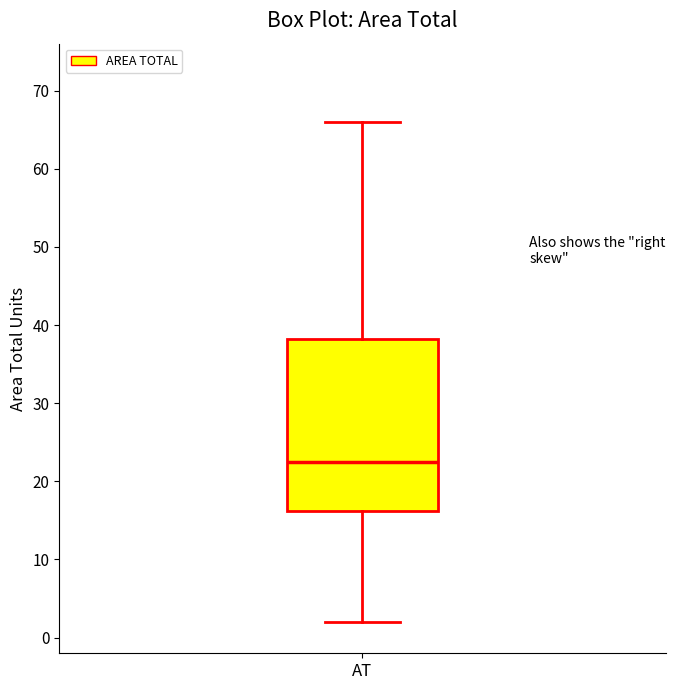

Where does the upper whisker of the box for AT end on the y-axis? The values are not printed on the chart, so give them approximately, as read against the axis.

66